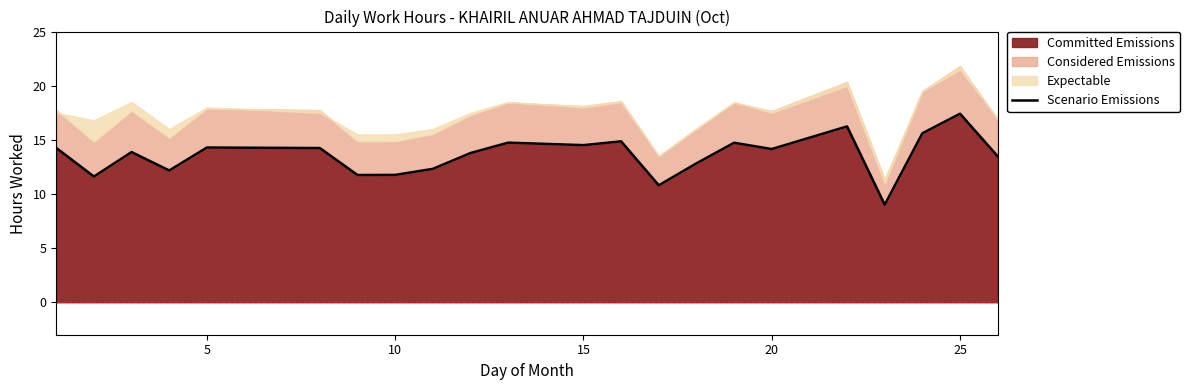

What is the highest value of the Committed Emissions series?

17.4